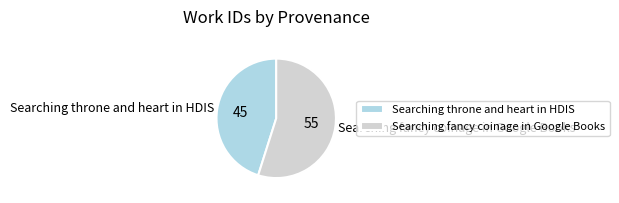

What is the smallest slice in the pie chart?

Searching throne and heart in HDIS